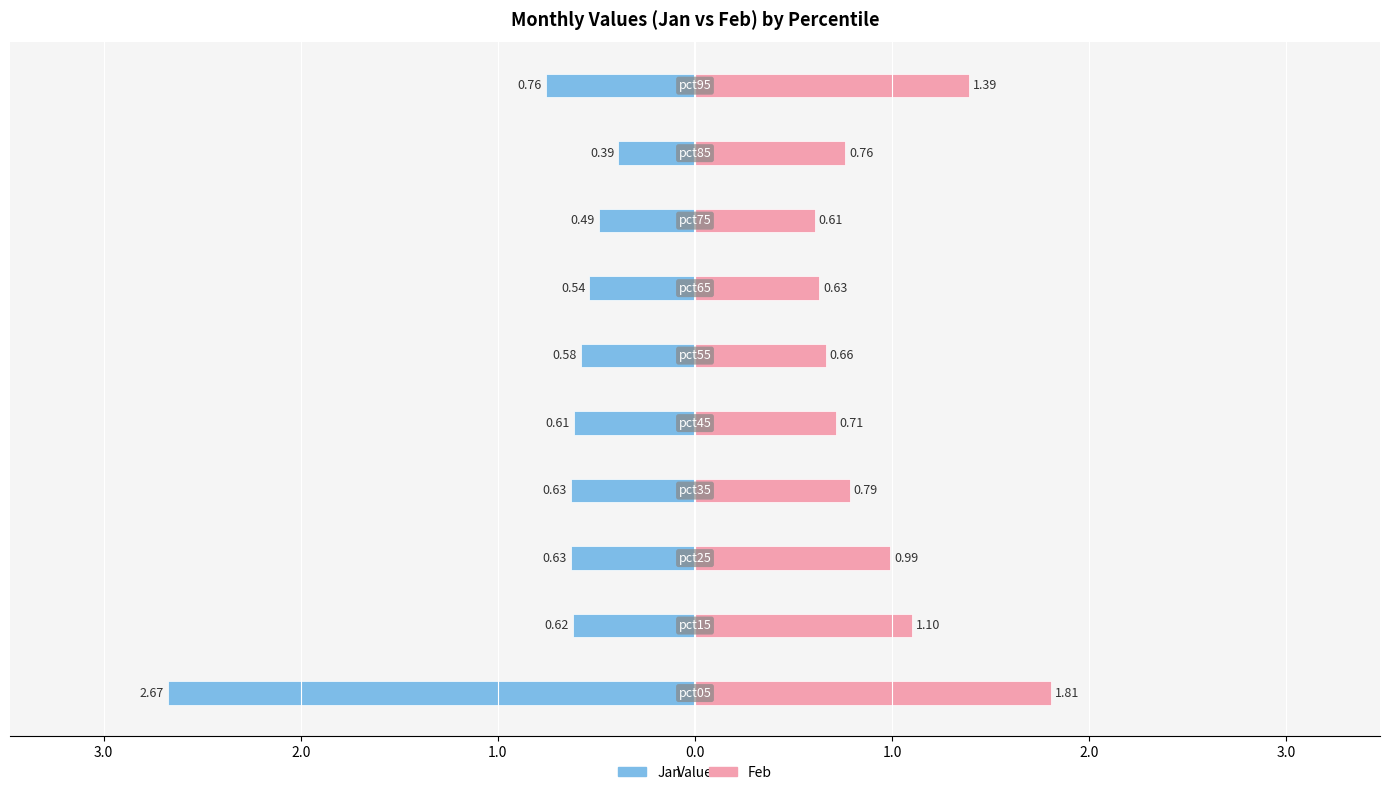

How many bars are there in total?

20